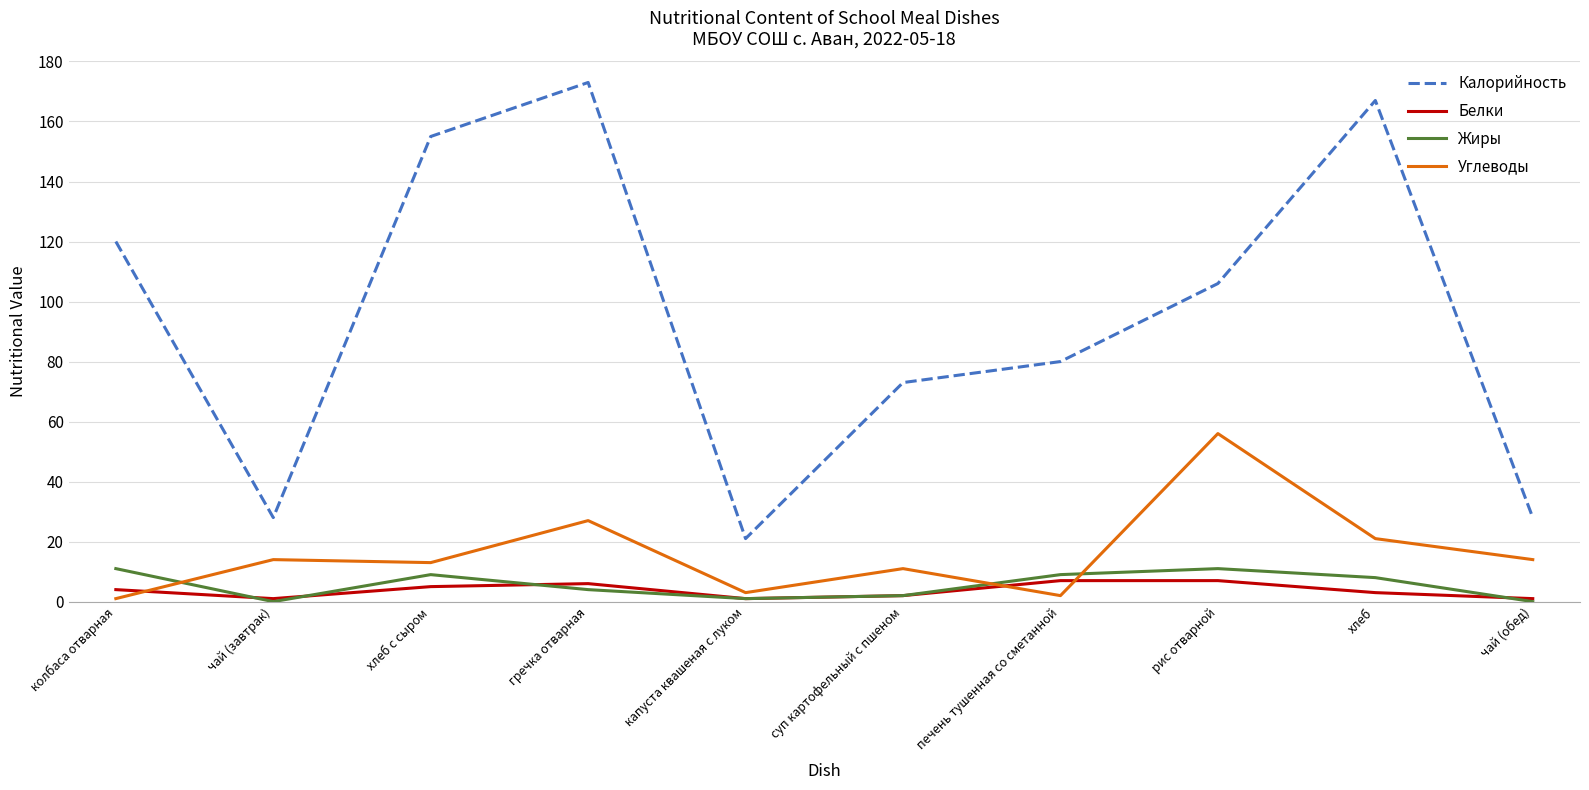

What position from the left is хлеб с сыром?

3